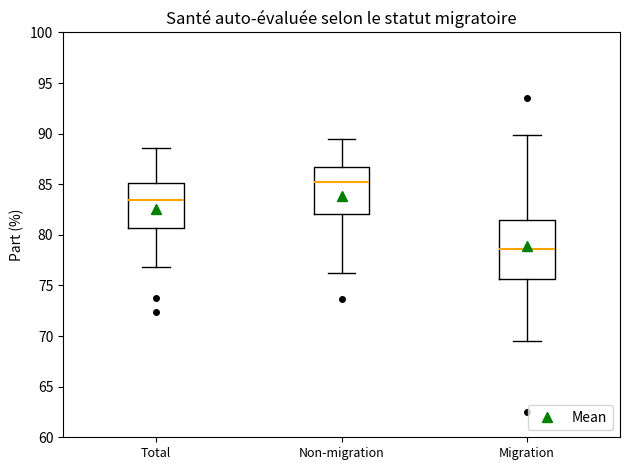

Reading left to right, transcribe this box plot: for each box, give where its median line is, the range the box spans, and where its two whiskers end, as read against the y-axis. The values are not printed on the chart, so give them approximately, as read against the axis.

Total: median 83.5, box 80.5 to 85.0, whiskers 77.0 to 88.5
Non-migration: median 85.0, box 82.0 to 86.5, whiskers 76.0 to 89.5
Migration: median 78.5, box 75.5 to 81.5, whiskers 69.5 to 90.0